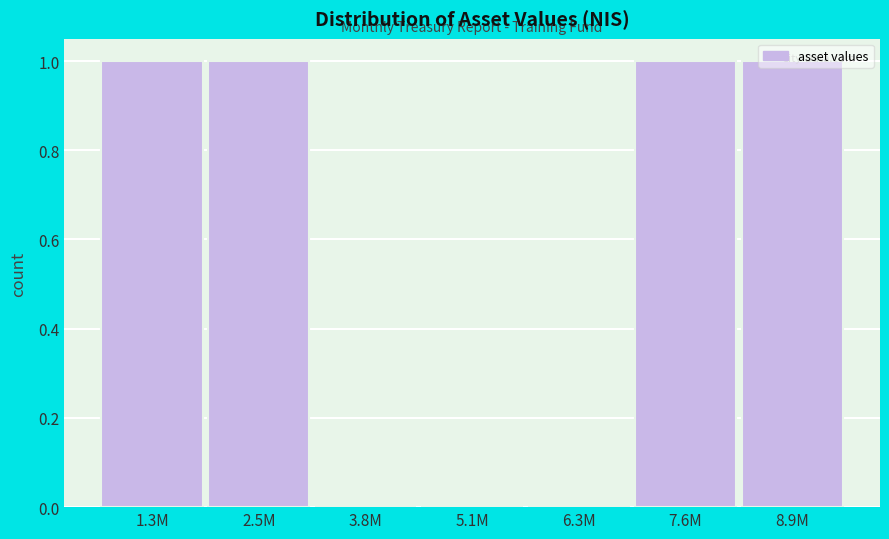

True or false: the data shows 0 at 2.5M.

False